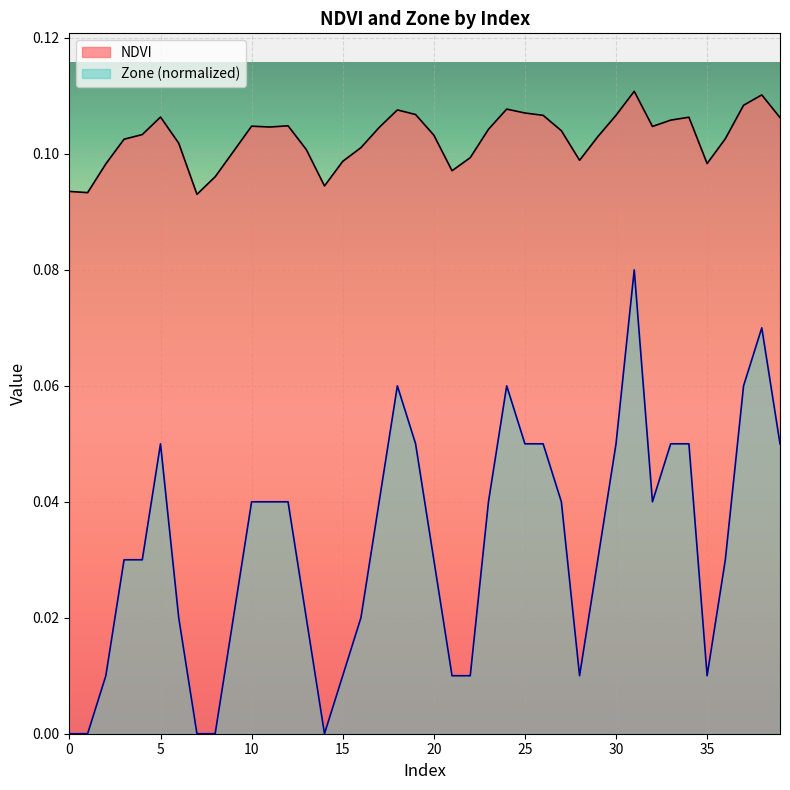

Reading left to right, extract all data points from this chart.

NDVI: 0=0.1	1=0.1	2=0.1	3=0.1	4=0.1	5=0.1	6=0.1	7=0.1	8=0.1	9=0.1	10=0.1	11=0.1	12=0.1	13=0.1	14=0.1	15=0.1	16=0.1	17=0.1	18=0.1	19=0.1	20=0.1	21=0.1	22=0.1	23=0.1	24=0.1	25=0.1	26=0.1	27=0.1	28=0.1	29=0.1	30=0.1	31=0.1	32=0.1	33=0.1	34=0.1	35=0.1	36=0.1	37=0.1	38=0.1	39=0.1
Zone: 0=0.0	1=0.0	2=0.0	3=0.0	4=0.0	5=0.1	6=0.0	7=0.0	8=0.0	9=0.0	10=0.0	11=0.0	12=0.0	13=0.0	14=0.0	15=0.0	16=0.0	17=0.0	18=0.1	19=0.1	20=0.0	21=0.0	22=0.0	23=0.0	24=0.1	25=0.1	26=0.1	27=0.0	28=0.0	29=0.0	30=0.1	31=0.1	32=0.0	33=0.1	34=0.1	35=0.0	36=0.0	37=0.1	38=0.1	39=0.1